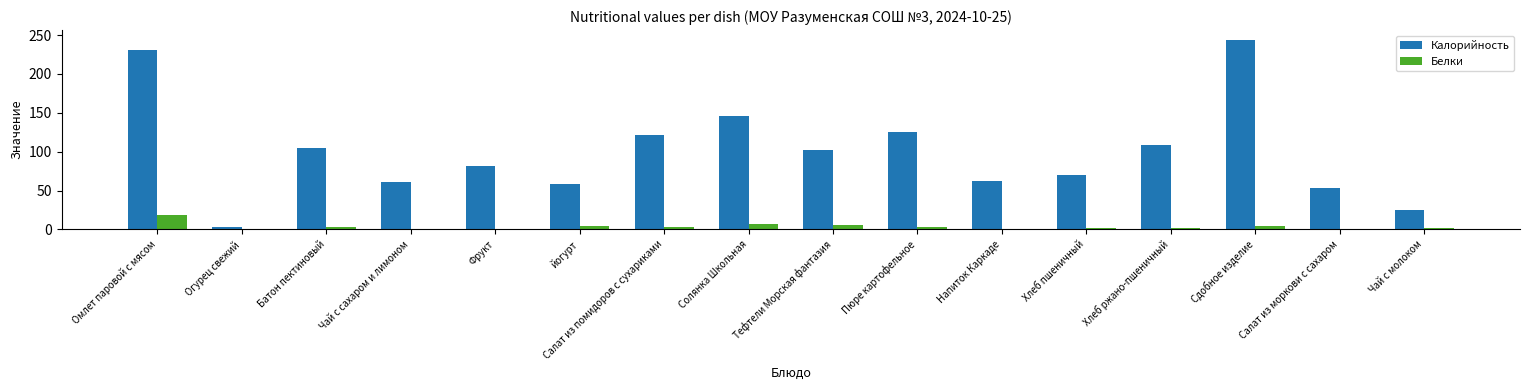

What is the highest value of the Белки series?

17.9